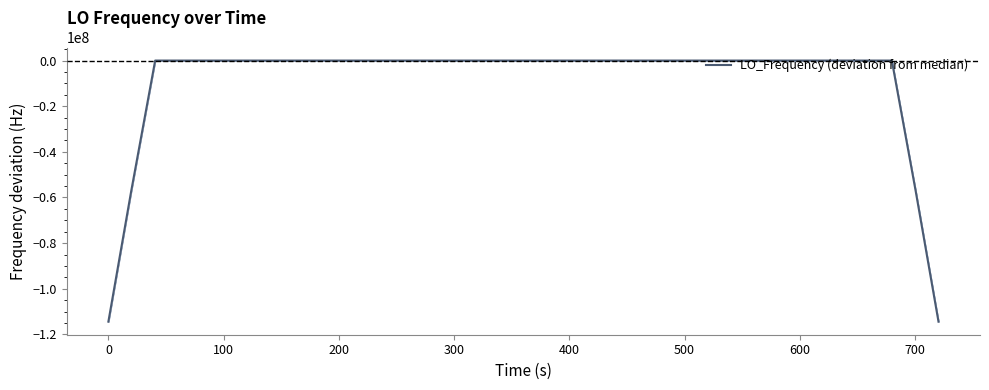

What is the smallest value displayed?

-114418799.6